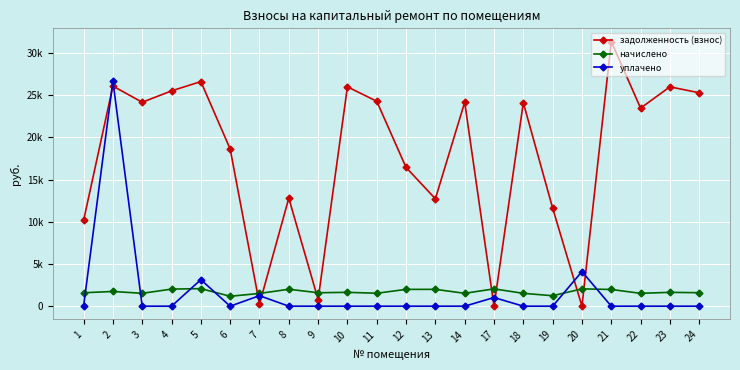

Where do начислено and задолженность (взнос) first cross each other?

6 and 7